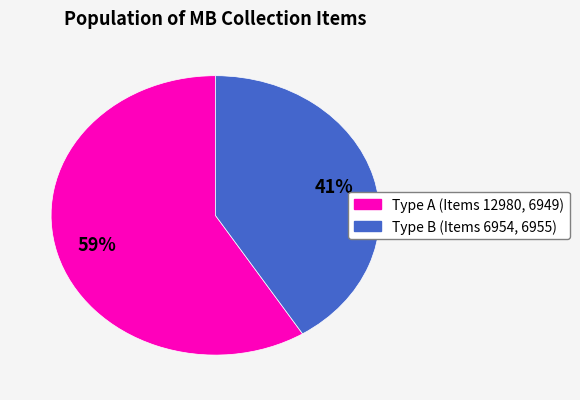

To the nearest percent, what is the difference between the largest and smallest slice percentages?

18%